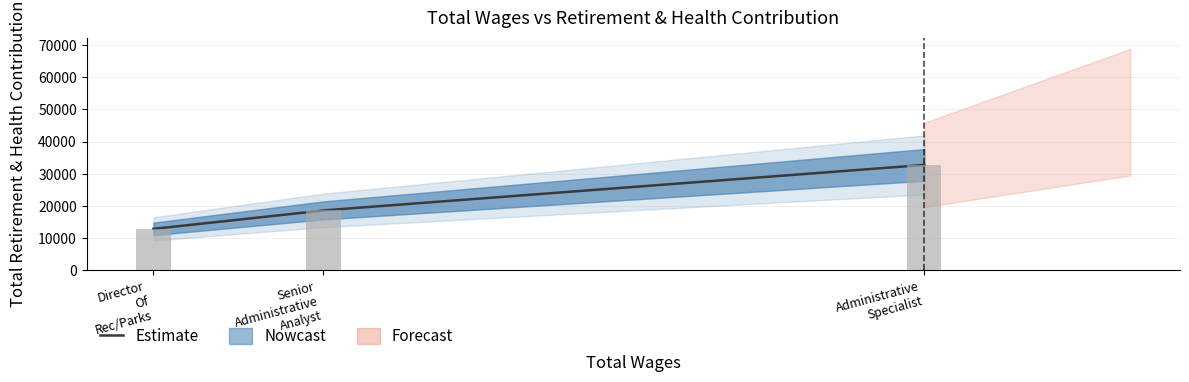

How many data points are less than 18658?

1